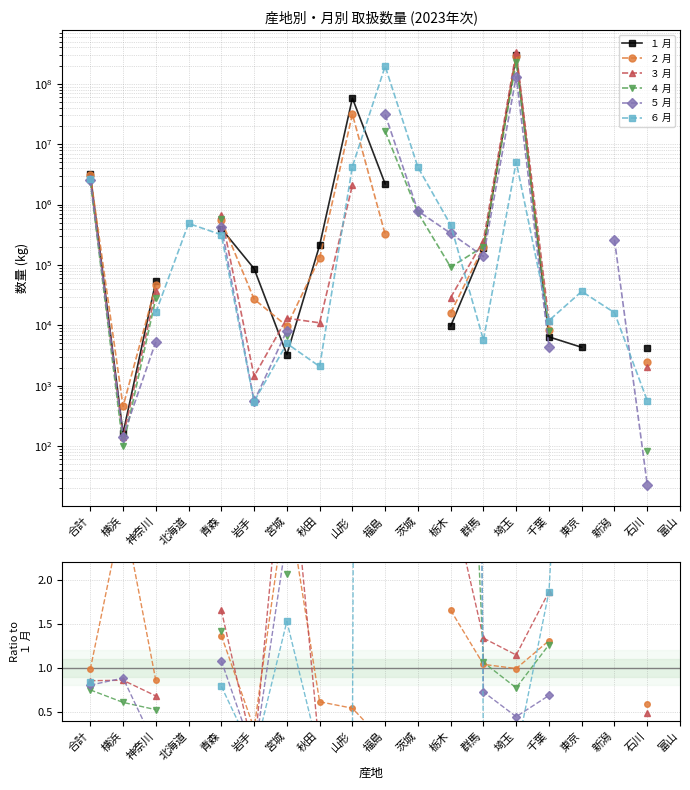

Where does the １ 月 series first go above 211495?

合計